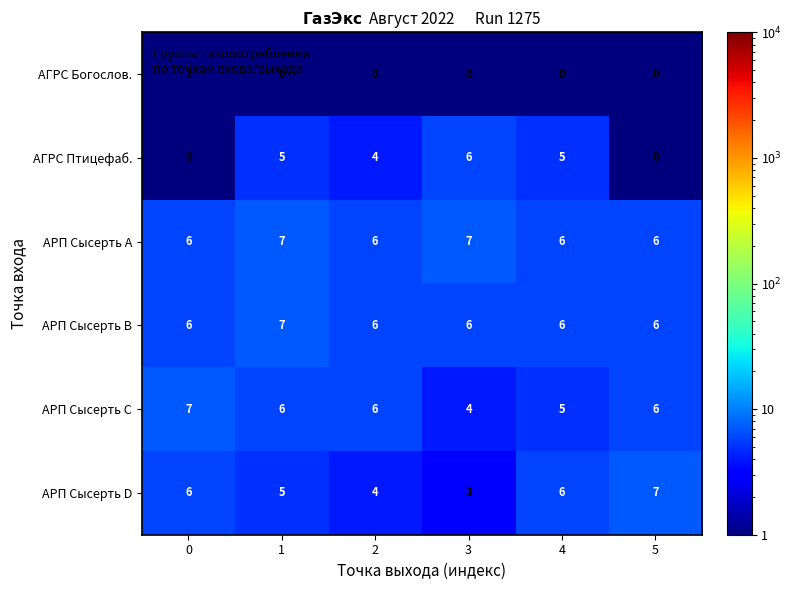

What is the total value across all series at 2?

26